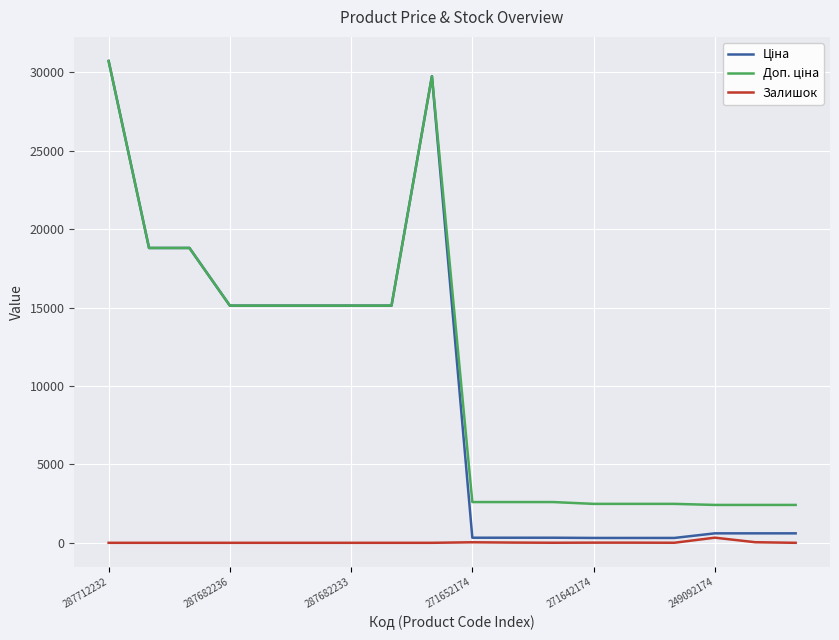

How many lines are shown in the chart?

3